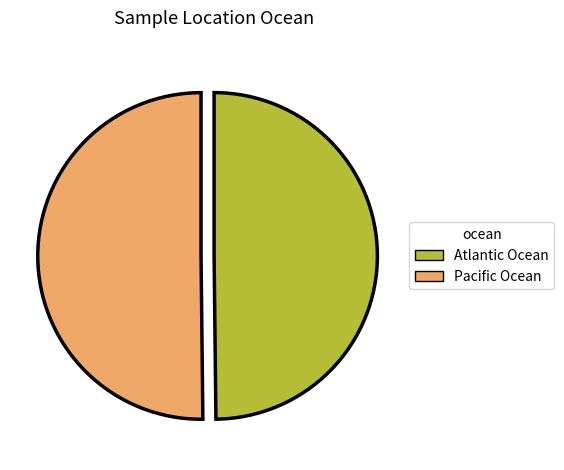

Combined, do Pacific Ocean and Atlantic Ocean account for over 50%?

Yes